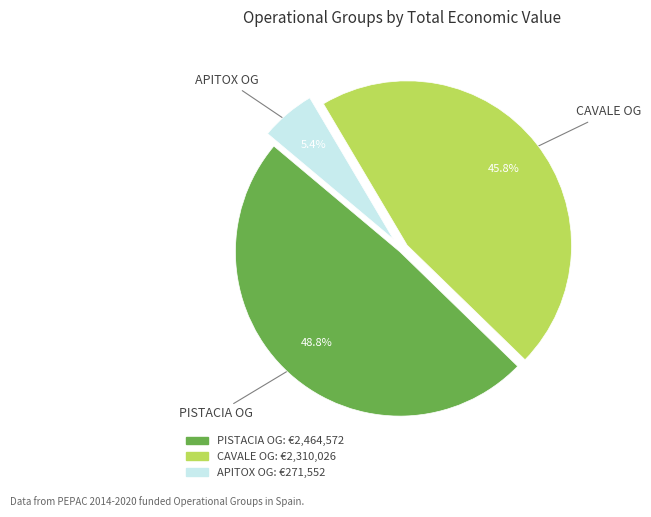

Count the number of slices in the pie.

3